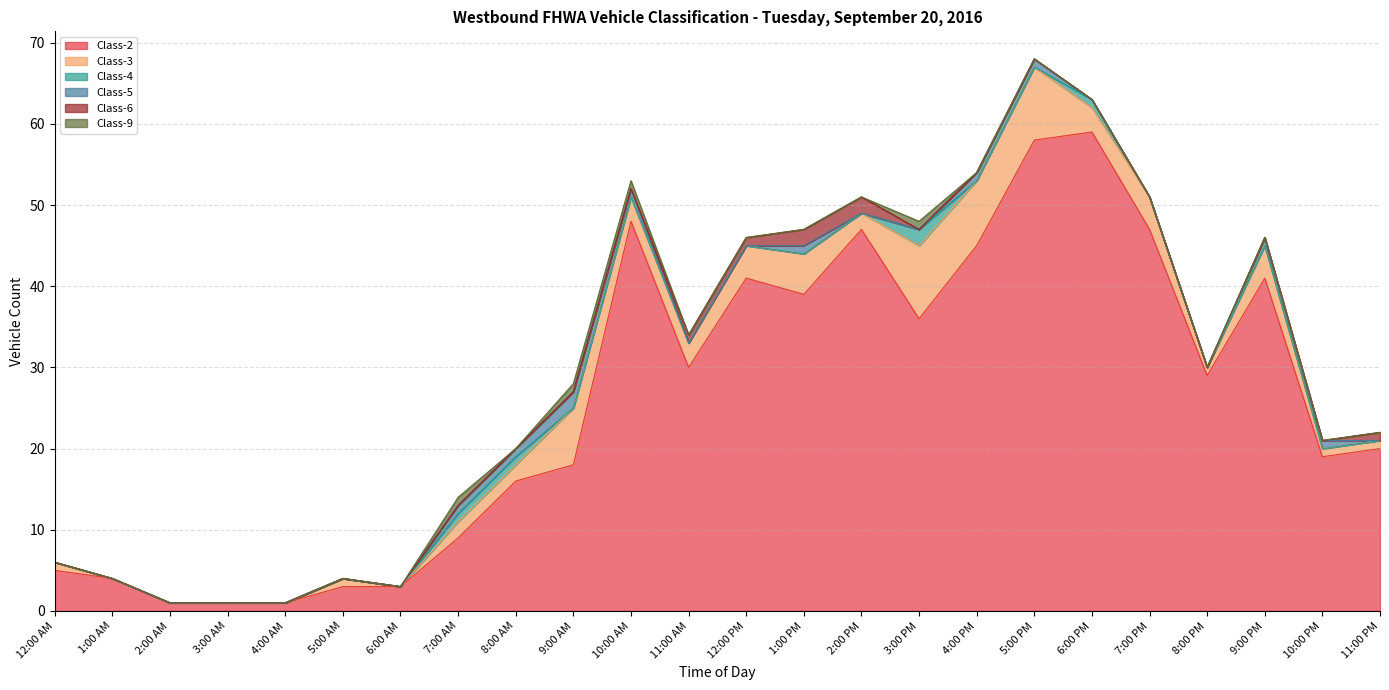

What is the approximate value of Class-2 at 12:00 PM, to the nearest 5?

40